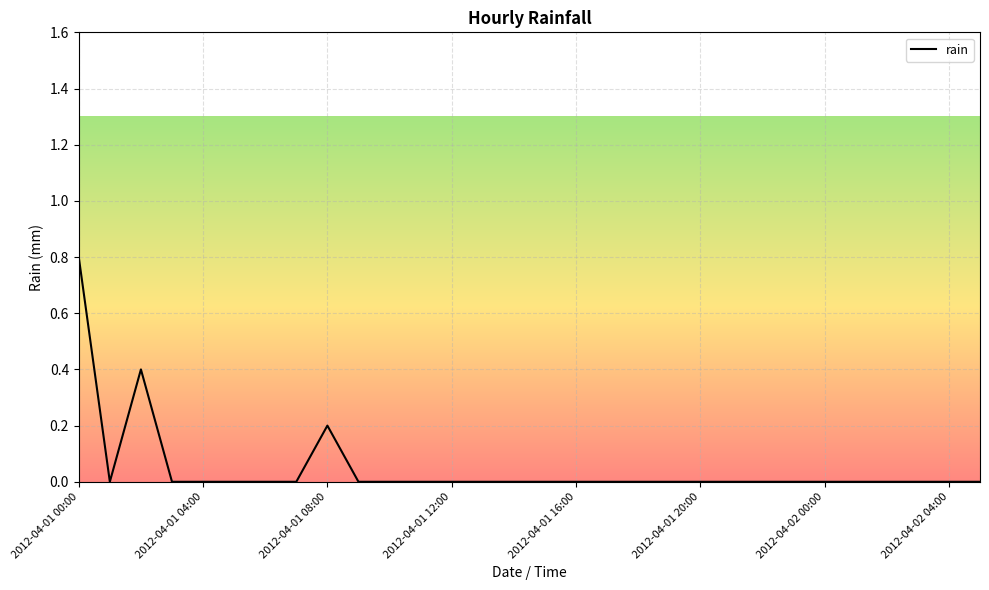

Reading left to right, transcribe all the data shown in this chart.

0.8	0.0	0.4	0.0	0.0	0.0	0.0	0.0	0.2	0.0	0.0	0.0	0.0	0.0	0.0	0.0	0.0	0.0	0.0	0.0	0.0	0.0	0.0	0.0	0.0	0.0	0.0	0.0	0.0	0.0